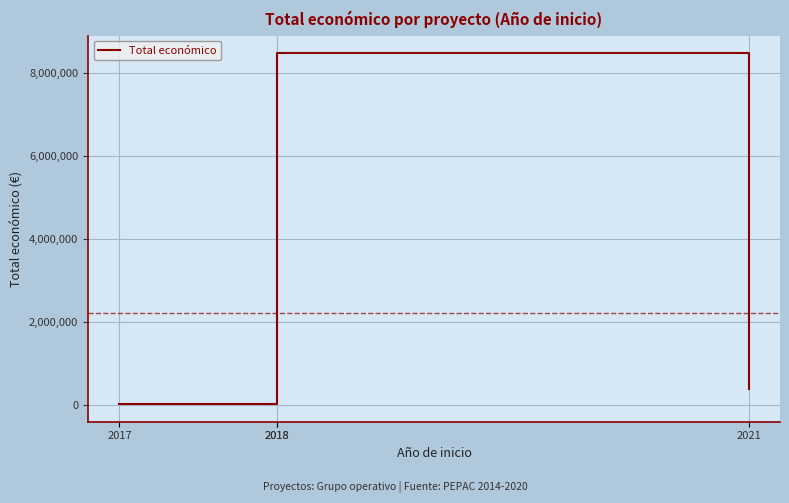

Reading left to right, extract all data points from this chart.

26995	42845	8484999	380777